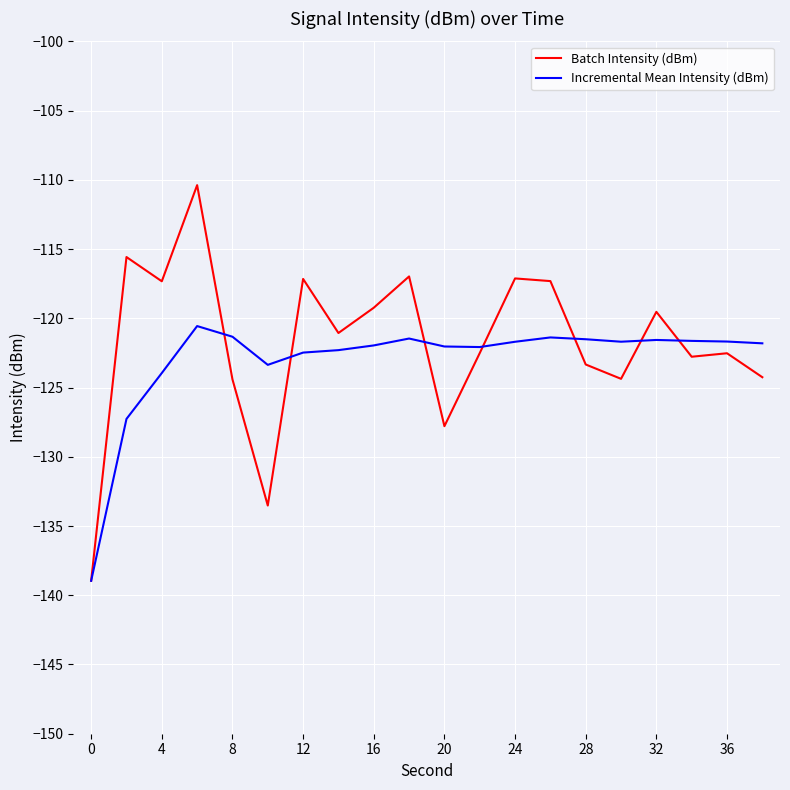

Rank the series by their average value, from highest to lowest.

Batch Intensity (dBm), Incremental Mean Intensity (dBm)